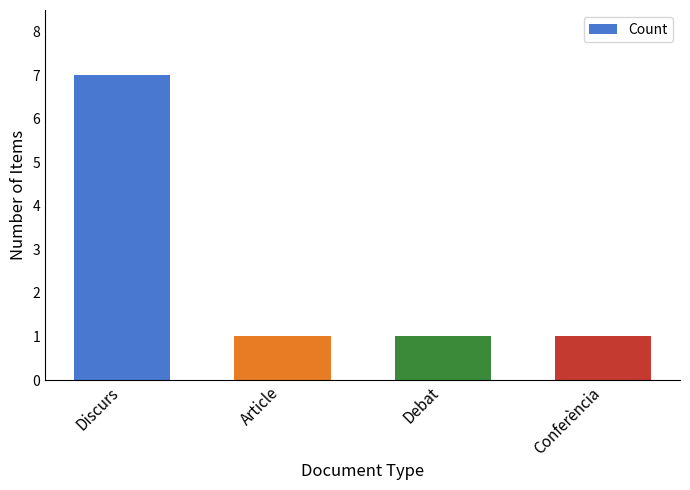

Is it true that the value at Article is 1?

True